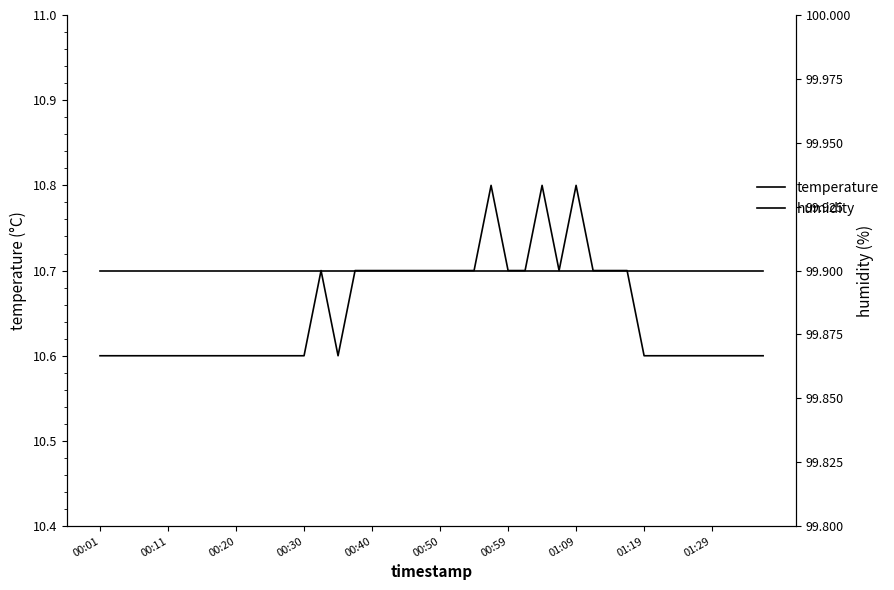

Which label corresponds to the largest value in the chart?

00:01